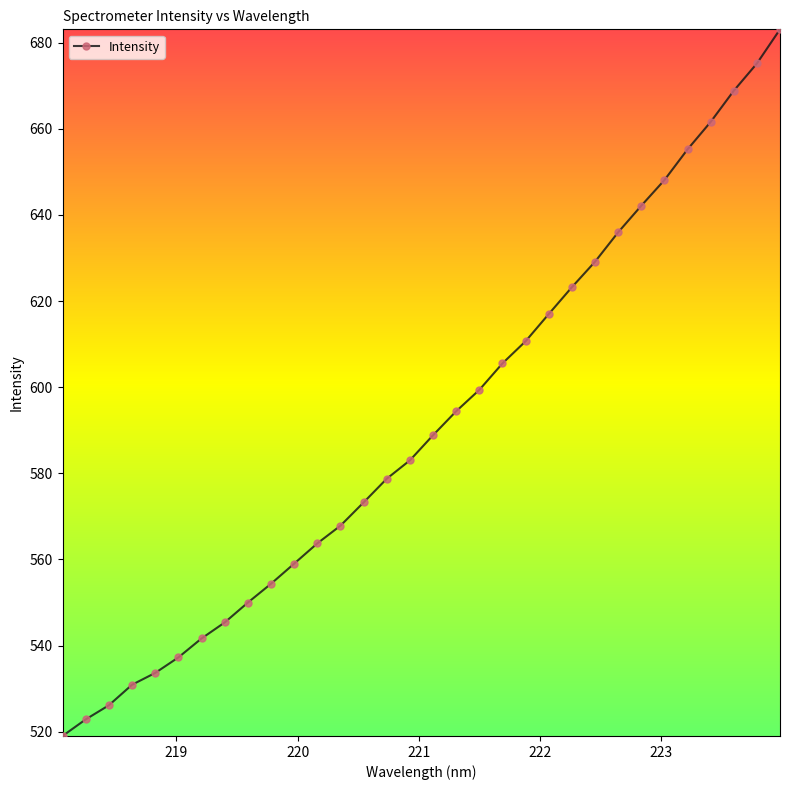

True or false: there are more than 1 points higher than both neighbors.

False